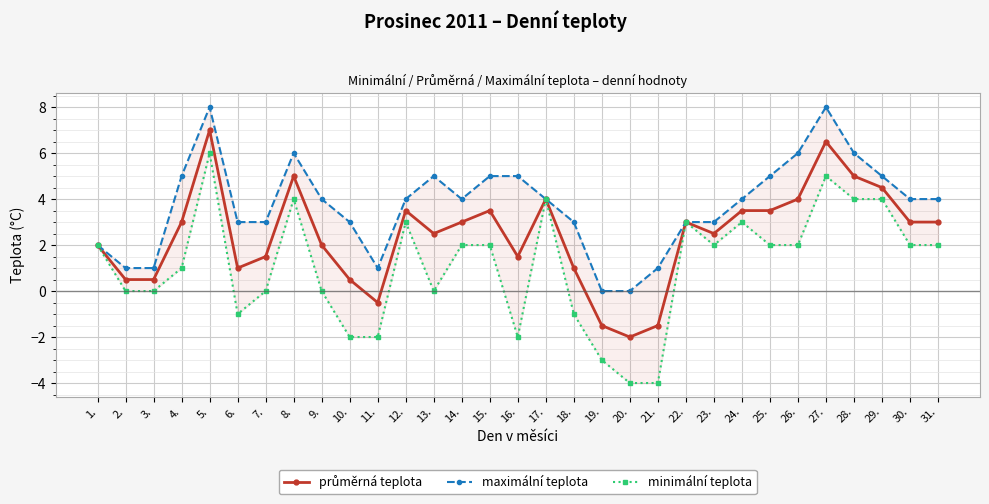

What is the label of the 12th point from the right?

20.